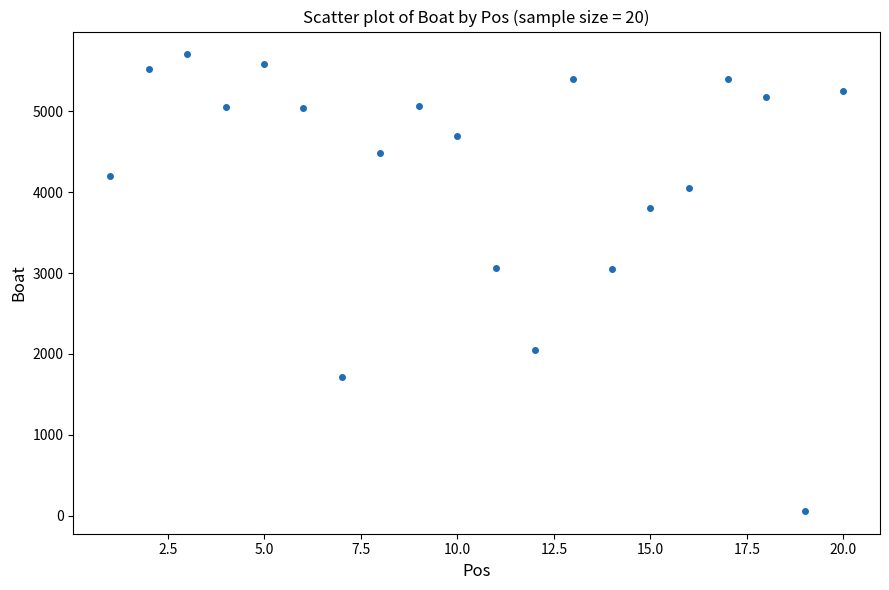

What is the range of Y values (max minus min)?

5642